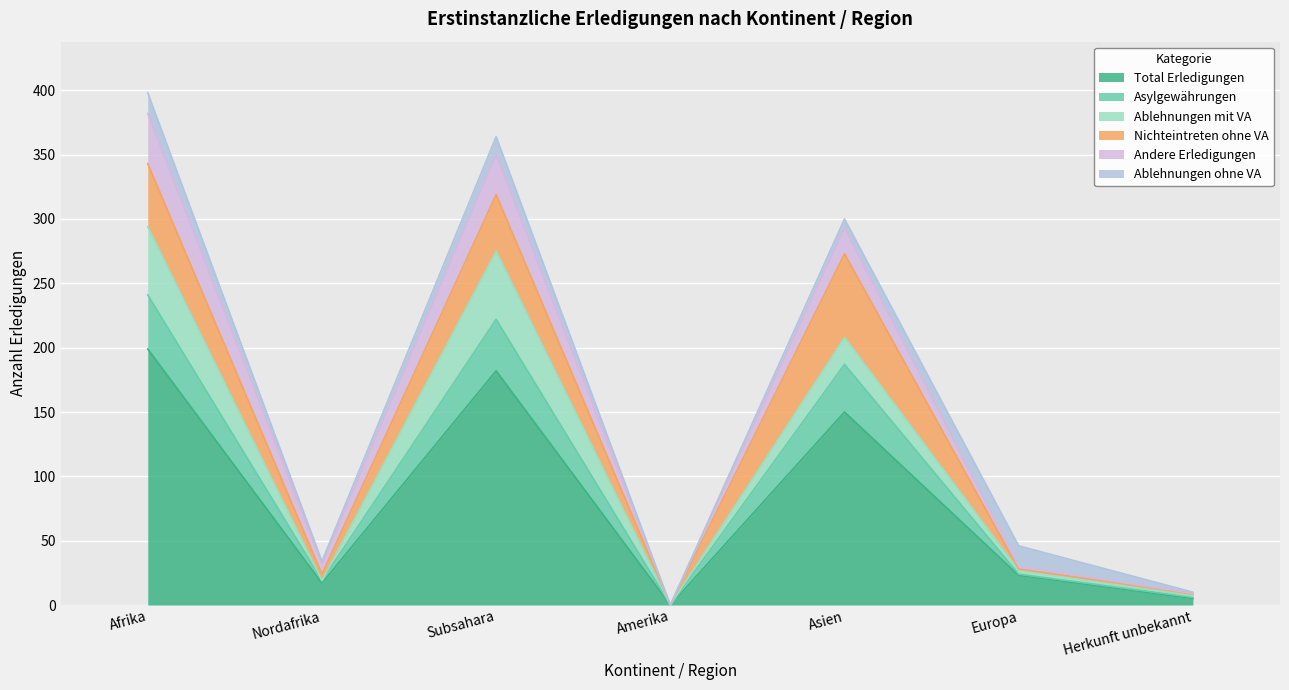

What are all the series names shown in the legend?

Total Erledigungen, Asylgewährungen, Ablehnungen mit VA, Nichteintreten ohne VA, Andere Erledigungen, Ablehnungen ohne VA